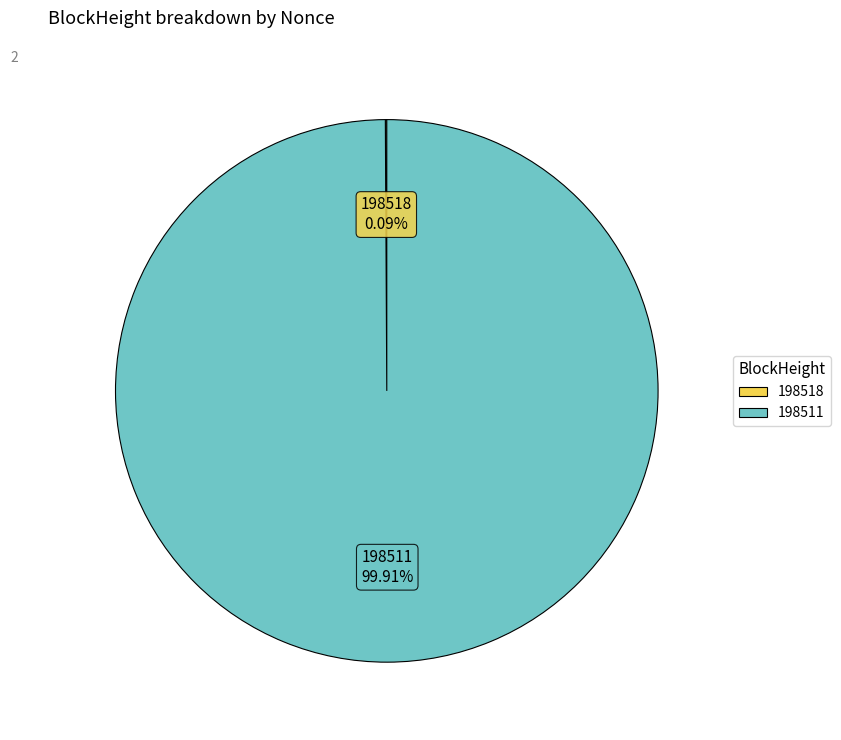

Which slice is the largest?

198511